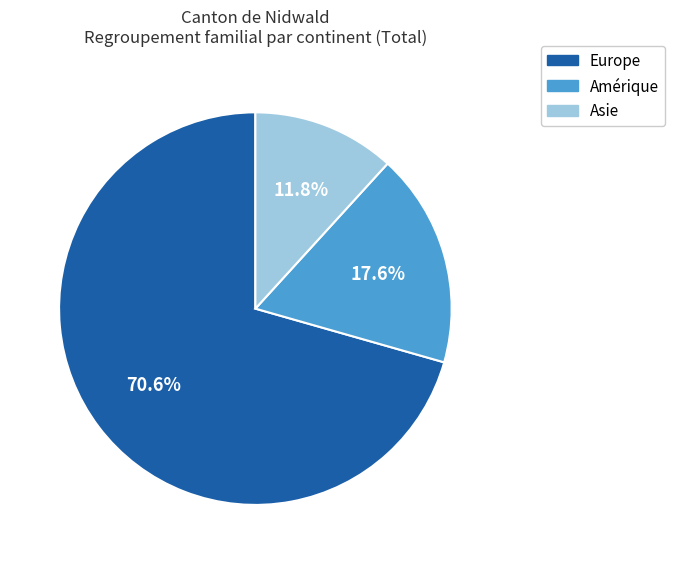

Is there a majority slice in this chart?

Yes